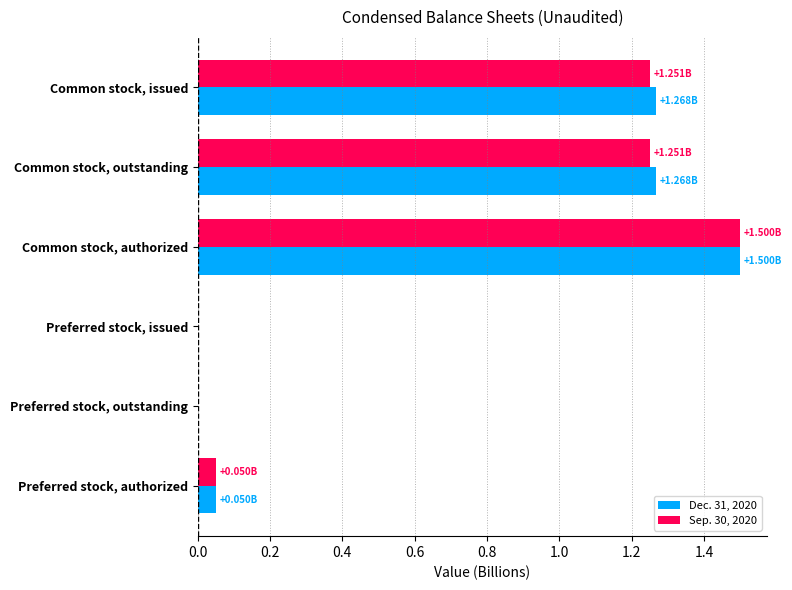

What is the total value across all series at Common stock, issued?

2.5